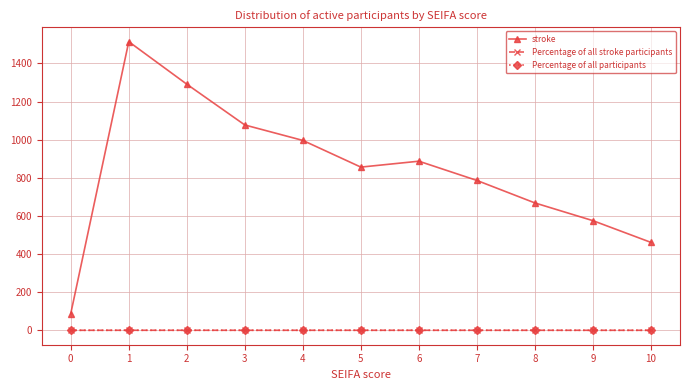

What are all the series names shown in the legend?

stroke, Percentage of all stroke participants, Percentage of all participants